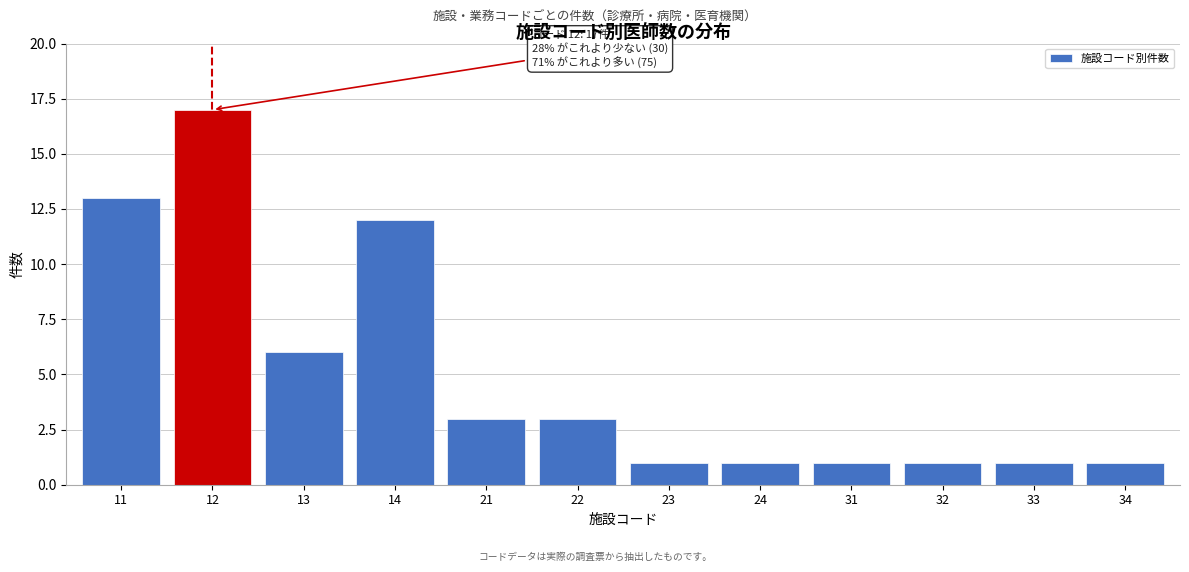

Reading left to right, transcribe all the data shown in this chart.

11=13	12=17	13=6	14=12	21=3	22=3	23=1	24=1	31=1	32=1	33=1	34=1